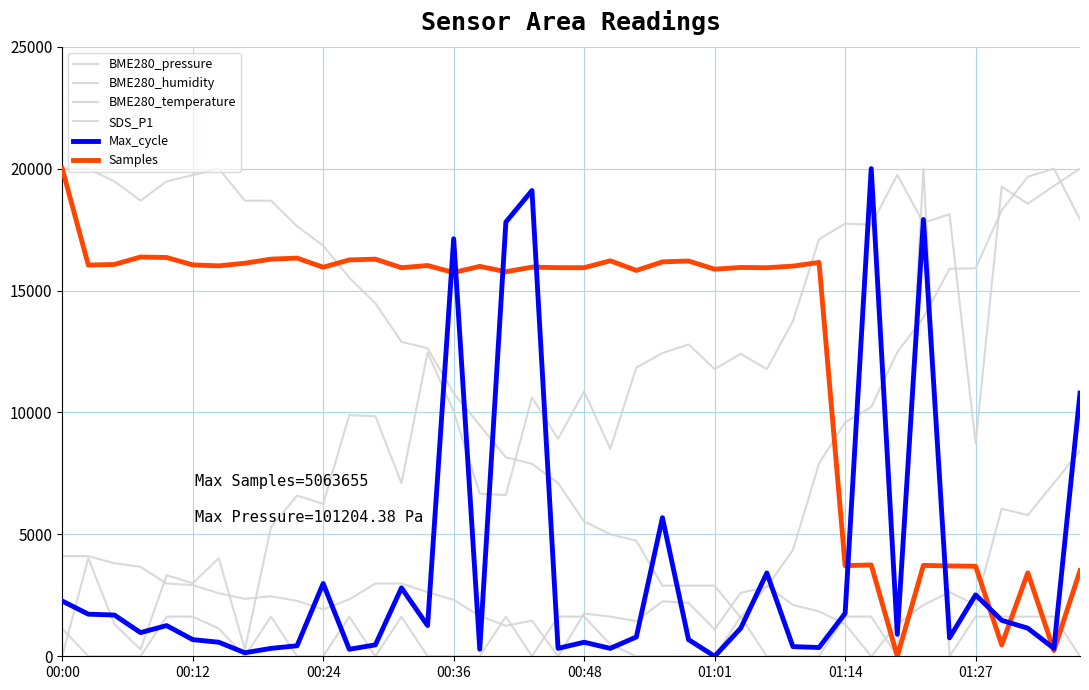

How many interior local valleys does the Max_cycle series have?

12